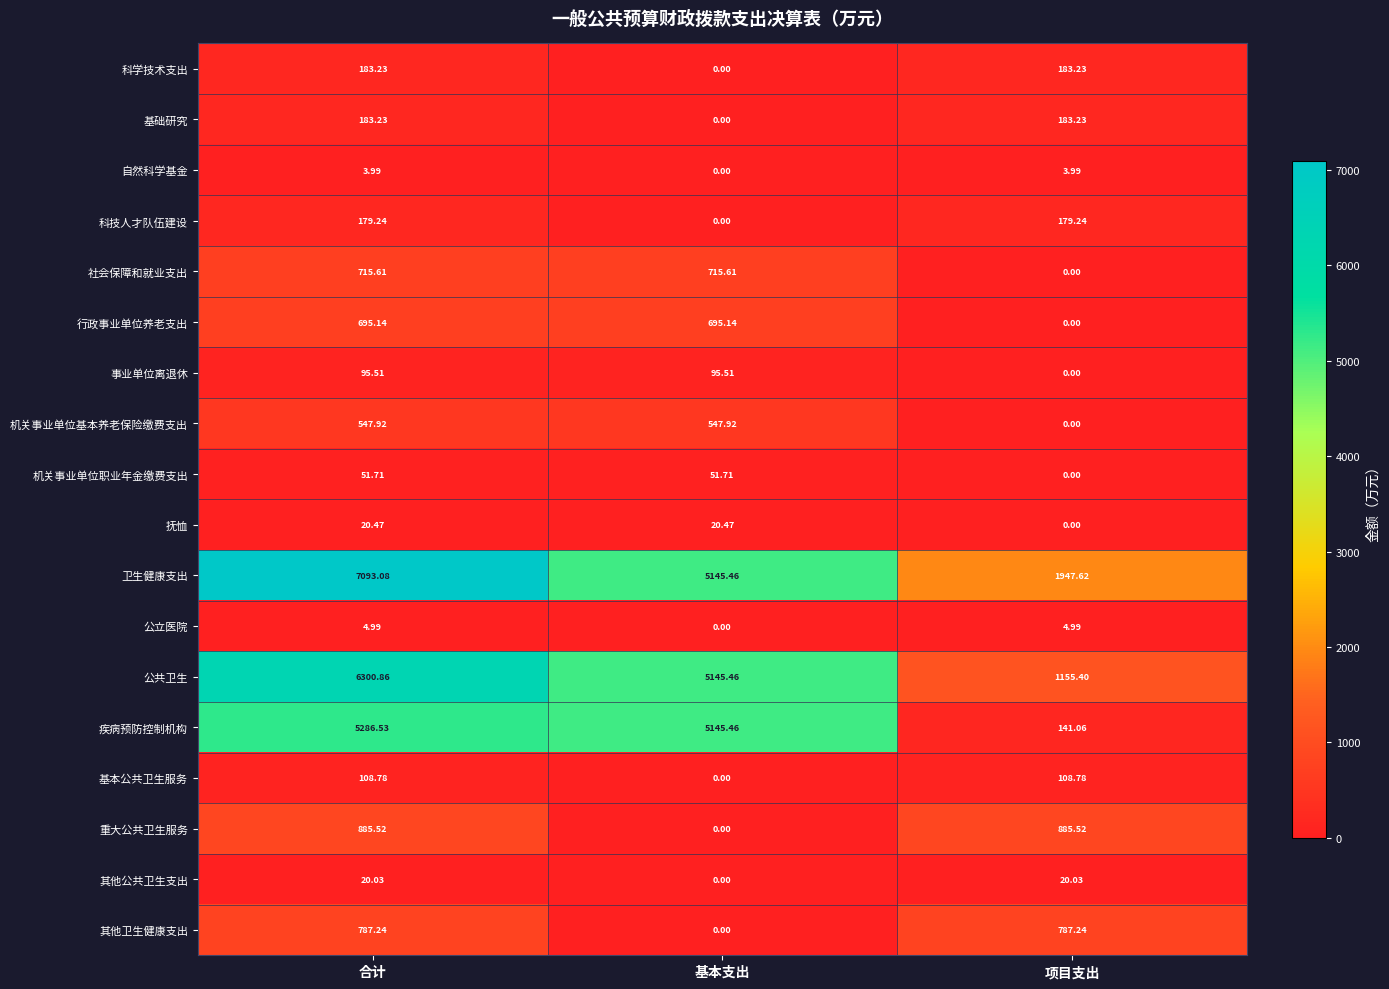

Between 合计 and 基本支出, which series saw the biggest shift?

卫生健康支出